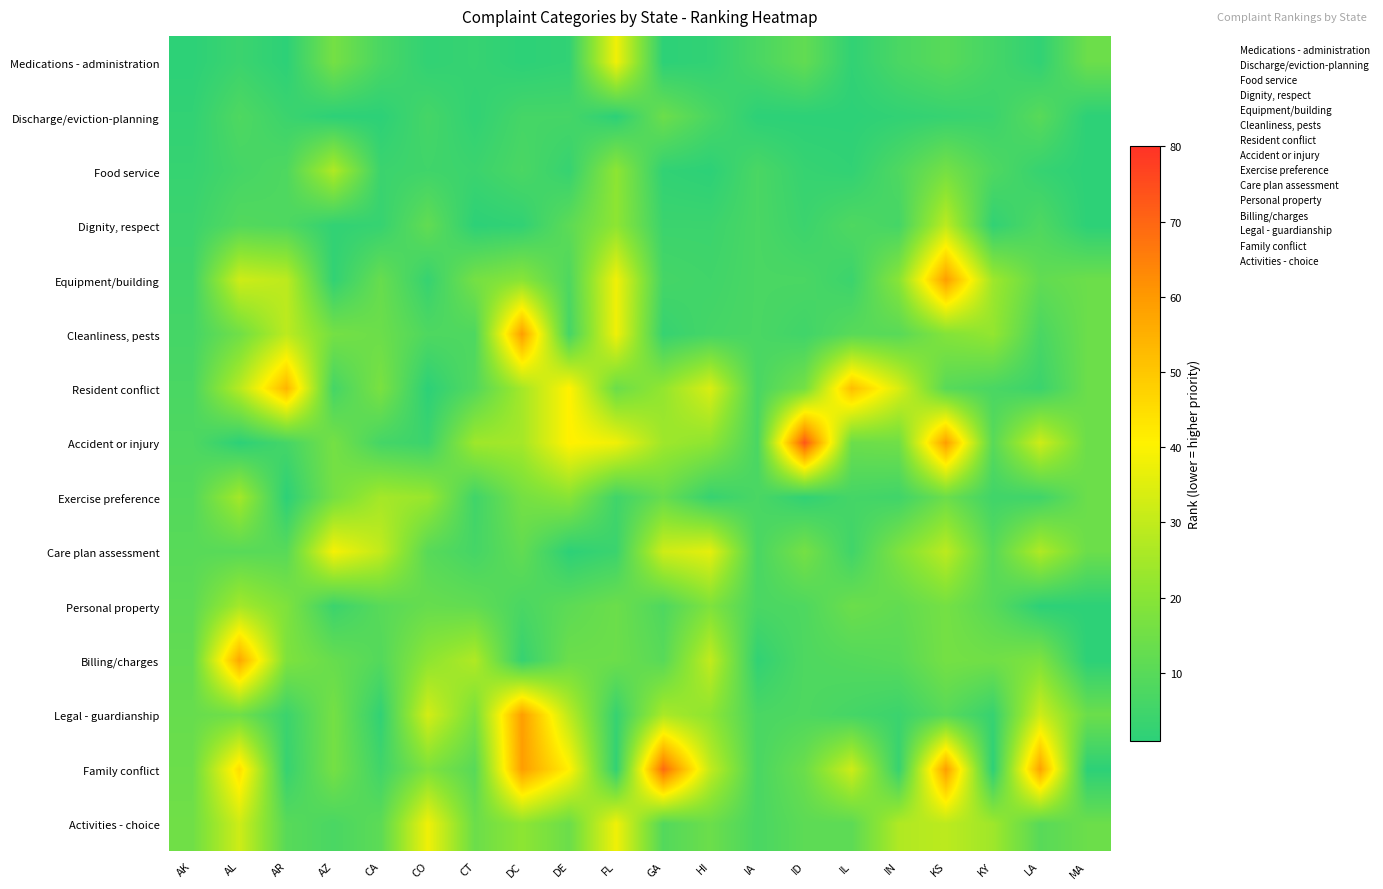

Reading left to right, extract all data points from this chart.

Medications - administration: AK=1	AL=4	AR=1	AZ=16	CA=7	CO=2	CT=3	DC=1	DE=2	FL=38	GA=1	HI=2	IA=7	ID=12	IL=2	IN=7	KS=10	KY=6	LA=2	MA=14
Discharge/eviction-planning: AK=2	AL=8	AR=4	AZ=1	CA=1	CO=6	CT=2	DC=6	DE=6	FL=1	GA=14	HI=7	IA=1	ID=1	IL=1	IN=2	KS=3	KY=4	LA=10	MA=1
Food service: AK=3	AL=6	AR=8	AZ=27	CA=4	CO=5	CT=4	DC=7	DE=3	FL=21	GA=2	HI=1	IA=7	ID=3	IL=2	IN=8	KS=16	KY=8	LA=3	MA=1
Dignity, respect: AK=4	AL=9	AR=8	AZ=2	CA=3	CO=12	CT=1	DC=2	DE=11	FL=21	GA=4	HI=4	IA=7	ID=4	IL=8	IN=6	KS=29	KY=2	LA=8	MA=1
Equipment/building: AK=5	AL=32	AR=29	AZ=2	CA=13	CO=3	CT=16	DC=20	DE=8	FL=38	GA=6	HI=5	IA=7	ID=7	IL=4	IN=20	KS=59	KY=24	LA=12	MA=14
Cleanliness, pests: AK=6	AL=15	AR=29	AZ=16	CA=14	CO=8	CT=8	DC=59	DE=6	FL=38	GA=3	HI=6	IA=7	ID=5	IL=10	IN=10	KS=19	KY=22	LA=7	MA=14
Resident conflict: AK=7	AL=28	AR=54	AZ=6	CA=17	CO=1	CT=9	DC=25	DE=41	FL=14	GA=22	HI=34	IA=7	ID=16	IL=52	IN=34	KS=10	KY=7	LA=4	MA=14
Accident or injury: AK=8	AL=1	AR=6	AZ=16	CA=6	CO=4	CT=24	DC=25	DE=41	FL=38	GA=24	HI=21	IA=7	ID=73	IL=14	IN=15	KS=59	KY=10	LA=32	MA=14
Exercise preference: AK=9	AL=25	AR=1	AZ=16	CA=25	CO=23	CT=5	DC=16	DE=20	FL=5	GA=13	HI=3	IA=7	ID=2	IL=6	IN=5	KS=14	KY=5	LA=5	MA=14
Care plan assessment: AK=10	AL=10	AR=10	AZ=39	CA=30	CO=10	CT=6	DC=12	DE=1	FL=4	GA=32	HI=36	IA=7	ID=16	IL=5	IN=18	KS=29	KY=10	LA=27	MA=14
Personal property: AK=11	AL=25	AR=18	AZ=4	CA=10	CO=13	CT=12	DC=7	DE=11	FL=14	GA=8	HI=18	IA=7	ID=8	IL=14	IN=12	KS=16	KY=10	LA=1	MA=1
Billing/charges: AK=12	AL=57	AR=18	AZ=13	CA=9	CO=21	CT=27	DC=3	DE=14	FL=14	GA=10	HI=30	IA=2	ID=8	IL=9	IN=10	KS=16	KY=15	LA=18	MA=1
Legal - guardianship: AK=13	AL=15	AR=4	AZ=16	CA=2	CO=33	CT=17	DC=59	DE=29	FL=3	GA=26	HI=21	IA=7	ID=8	IL=6	IN=4	KS=10	KY=3	LA=32	MA=14
Family conflict: AK=14	AL=45	AR=3	AZ=16	CA=5	CO=18	CT=10	DC=59	DE=41	FL=2	GA=69	HI=30	IA=7	ID=14	IL=32	IN=3	KS=59	KY=1	LA=58	MA=1
Activities - choice: AK=15	AL=32	AR=10	AZ=7	CA=11	CO=38	CT=14	DC=21	DE=14	FL=38	GA=9	HI=14	IA=7	ID=11	IL=11	IN=27	KS=29	KY=24	LA=10	MA=14